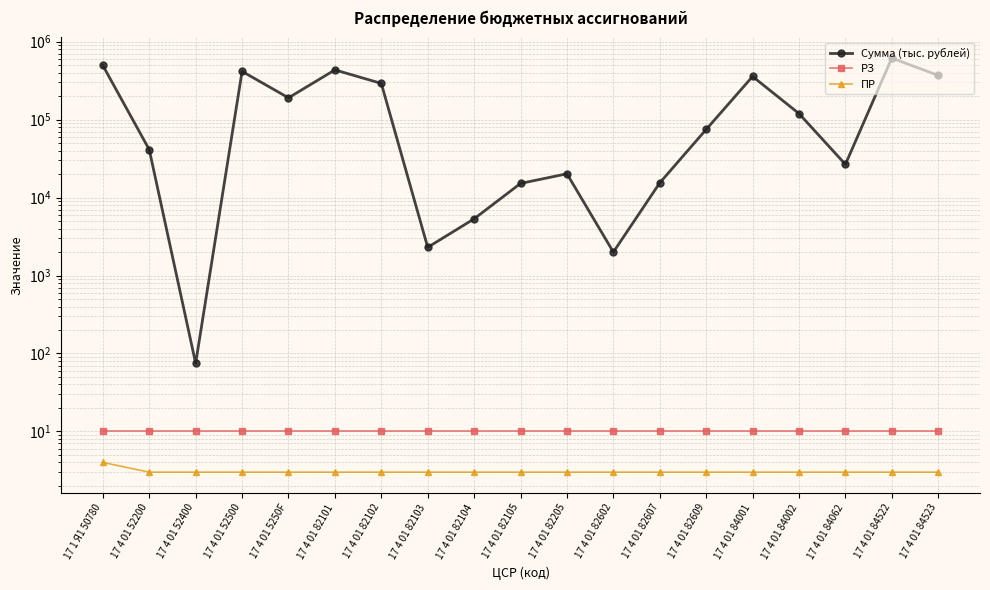

What is the value of the РЗ point at the 1st from the left?

10.0